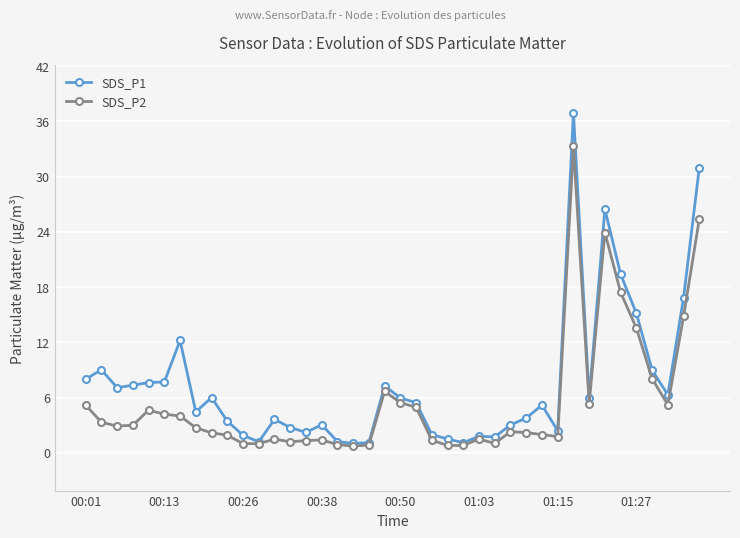

What are all the series names shown in the legend?

SDS_P1, SDS_P2